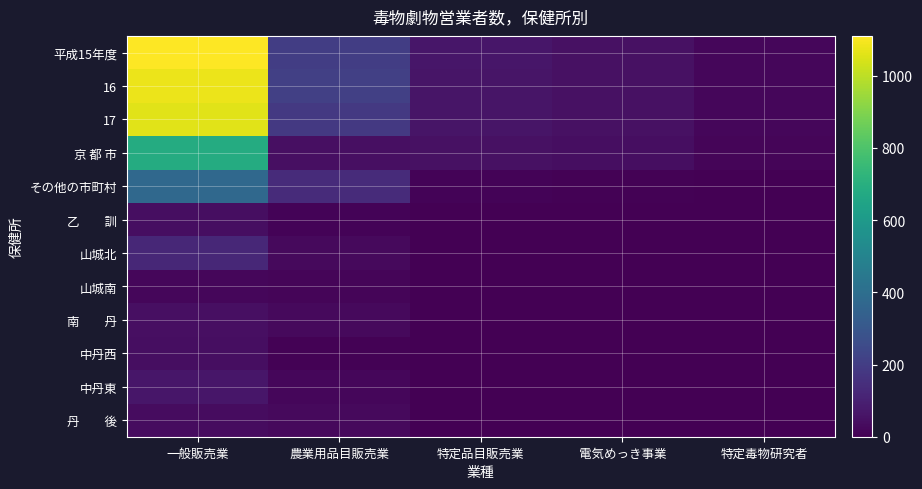

At how many categories does at least one series exceed 519?

1